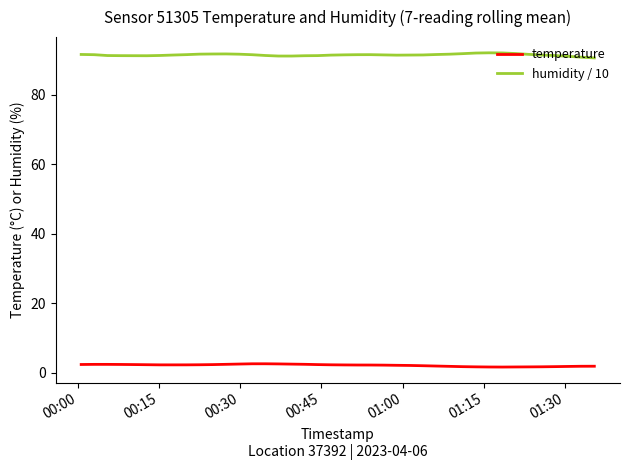

How many distinct data groups are displayed?

2